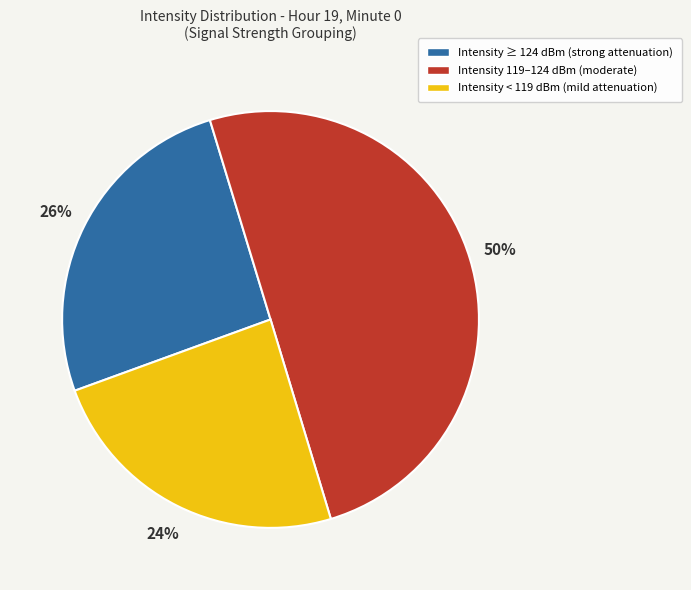

To the nearest percent, what is the difference between the largest and smallest slice percentages?

26%